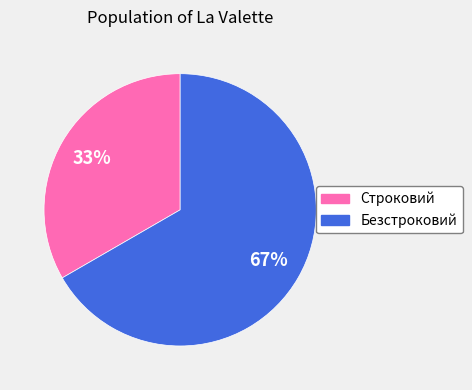

Which has a higher value, Строковий or Безстроковий?

Безстроковий